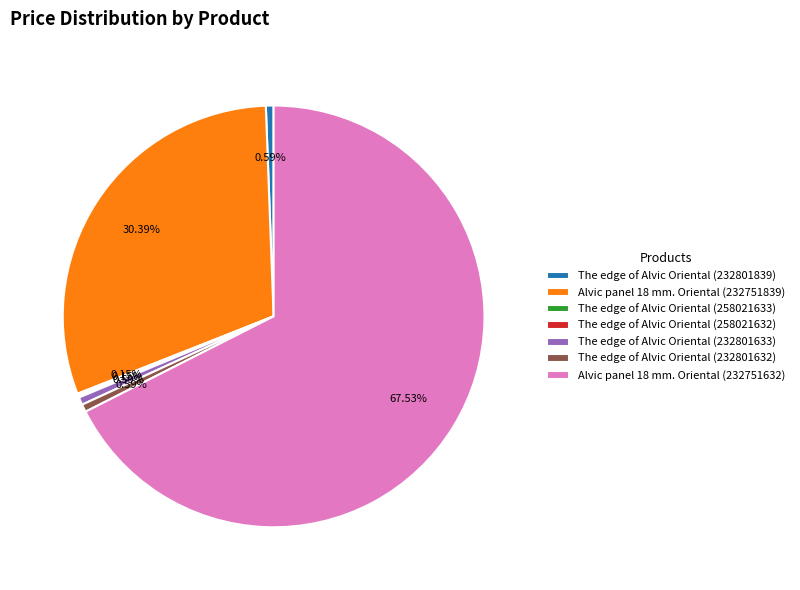

Does any single category account for the majority?

Yes